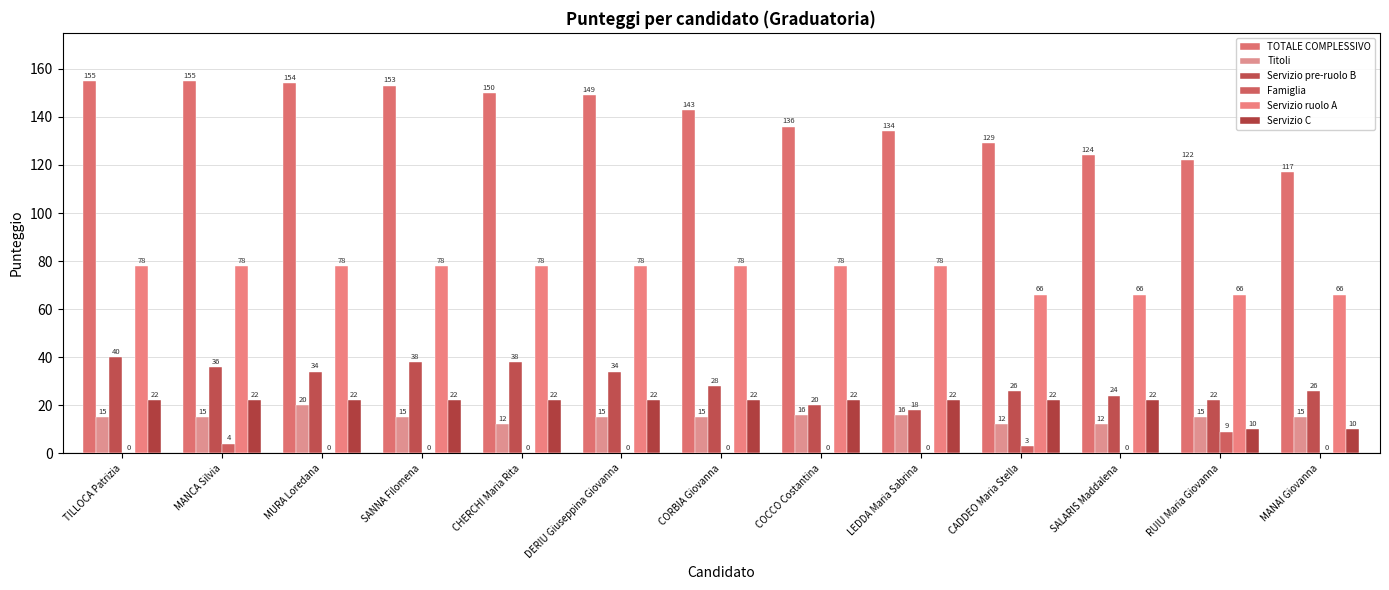

What is the greatest value displayed?

155